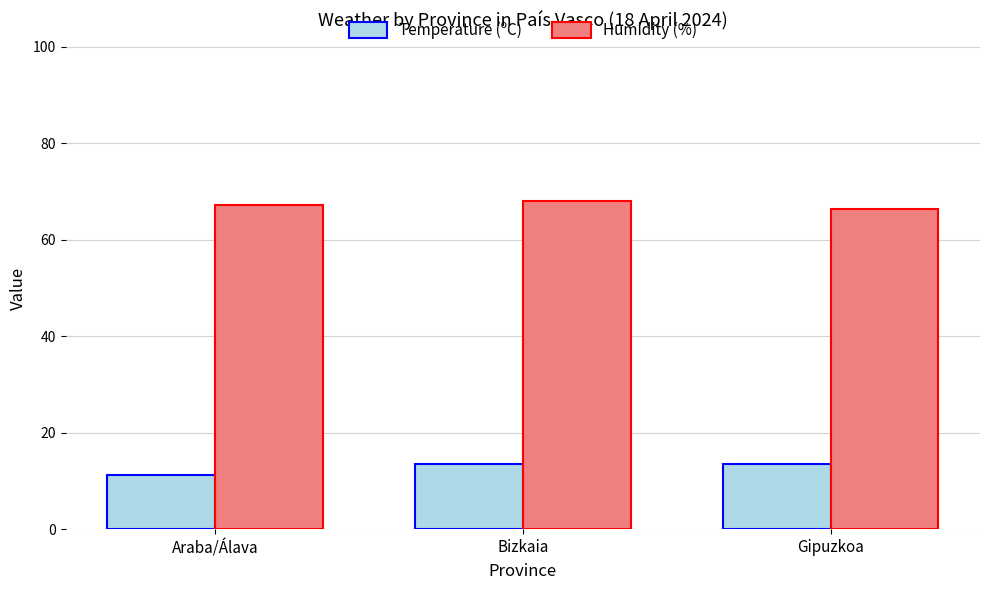

The Humidity (%) series shows 91.8 at Gipuzkoa. True or false?

False